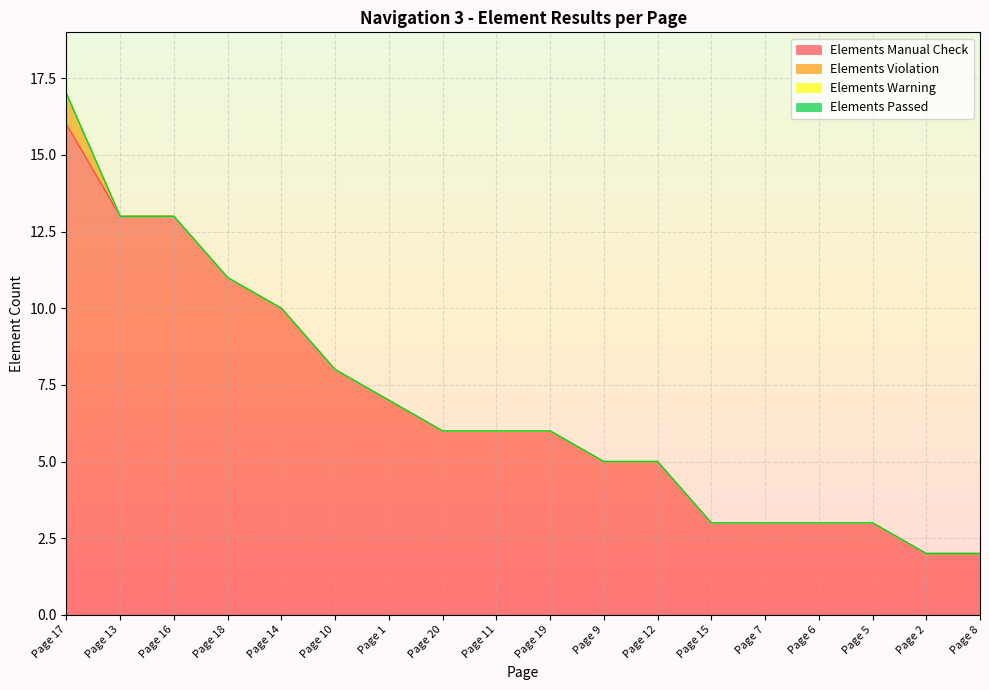

Which series has the largest range (max minus min)?

Elements Manual Check